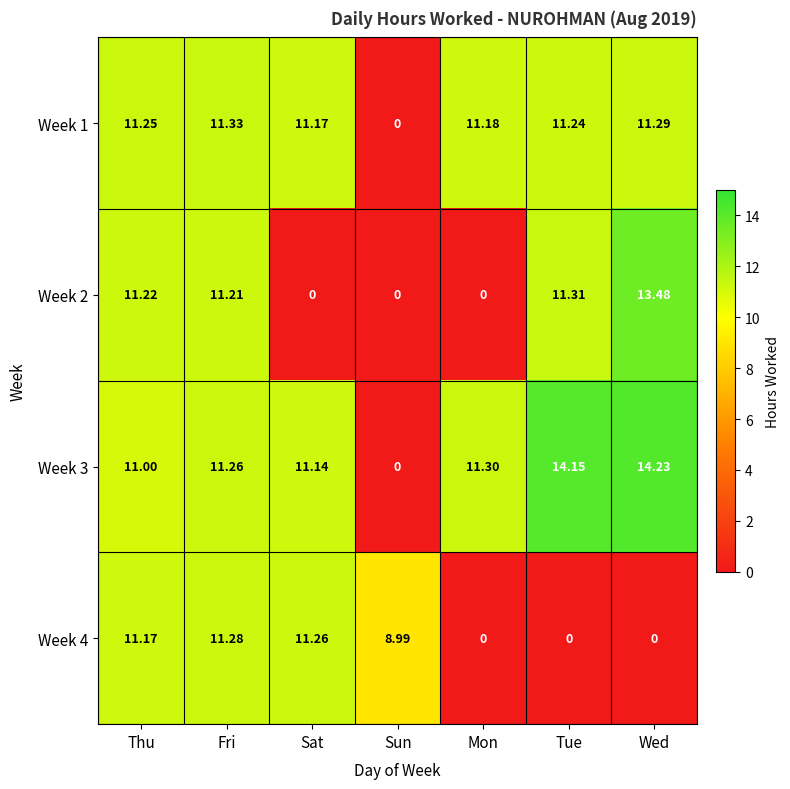

How many data points does each series have?

7